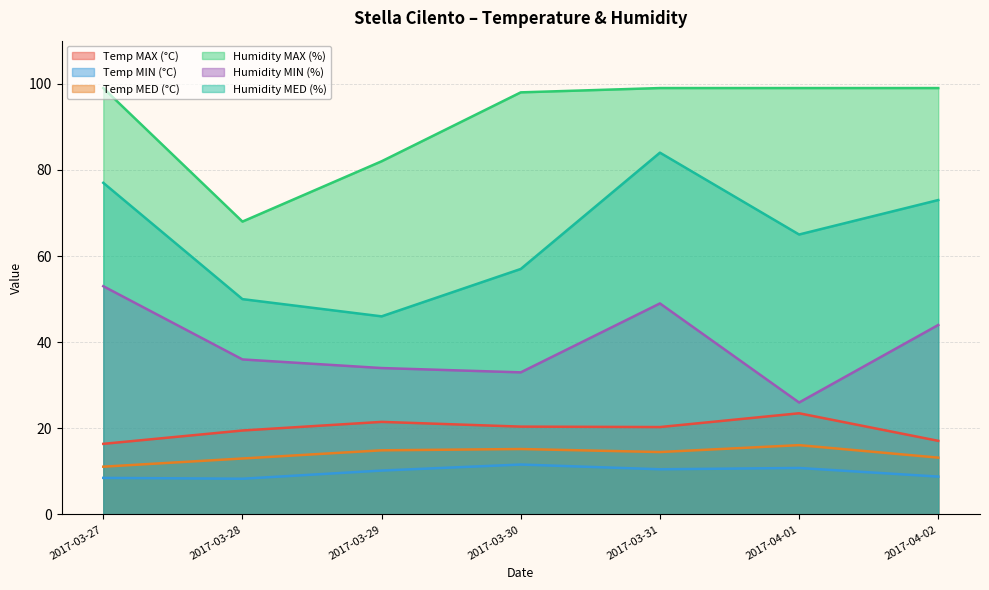

What is the difference between the second highest and second lowest values in the Humidity MAX (%) series?

17.0